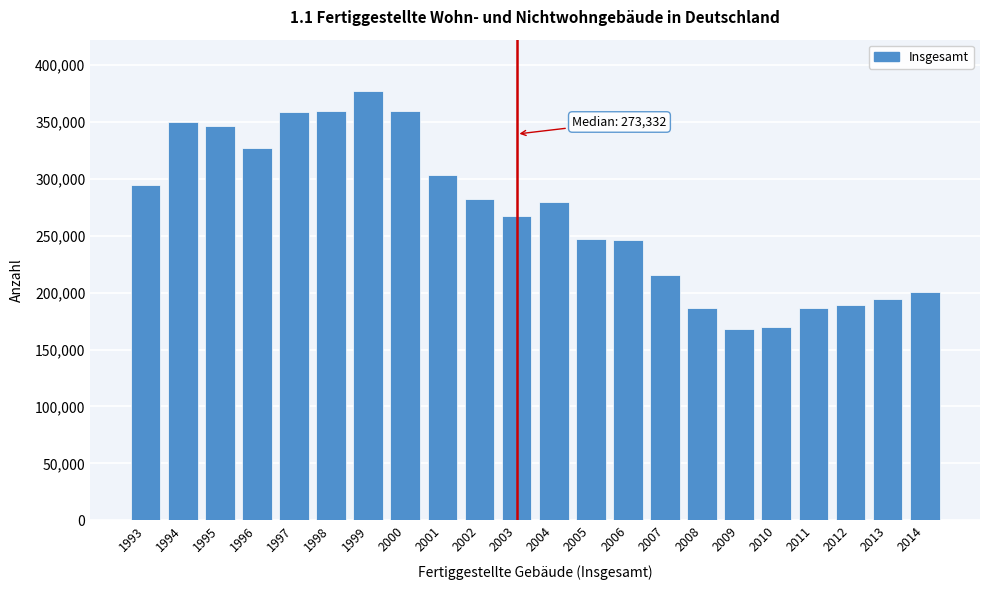

Approximately how many times larger is the value at 2008 compared to 2009?

1.1